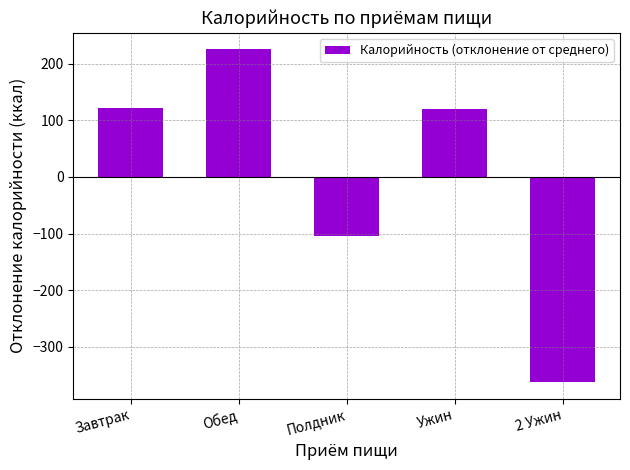

Between 2 Ужин and Завтрак, which is larger?

Завтрак